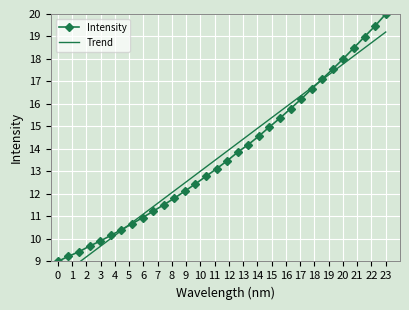

Which category has the highest value in the Intensity series?

23